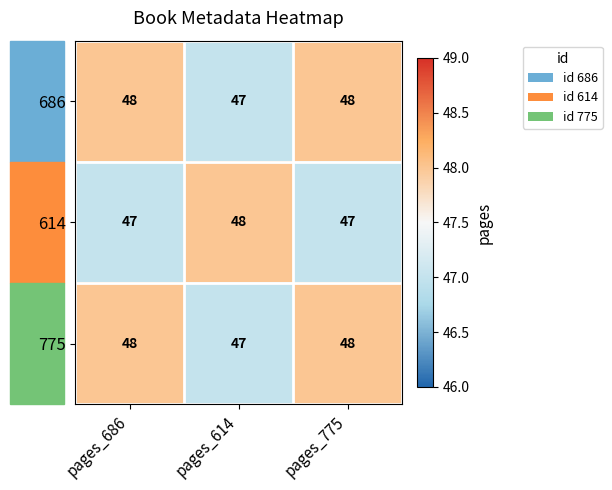

The 614 series shows 47 at pages_775. True or false?

True